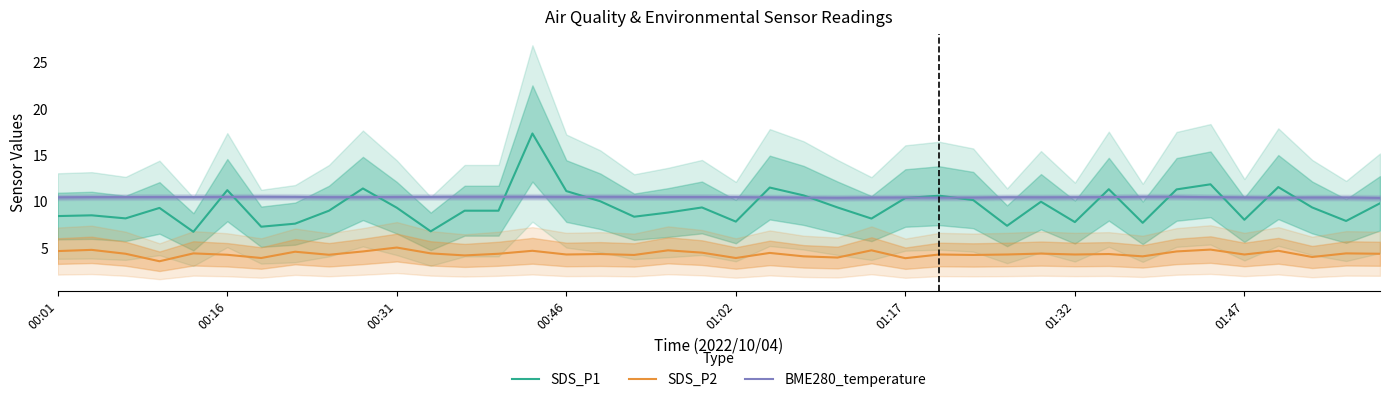

True or false: SDS_P1 has a value of 8.0 at 01:47.

True